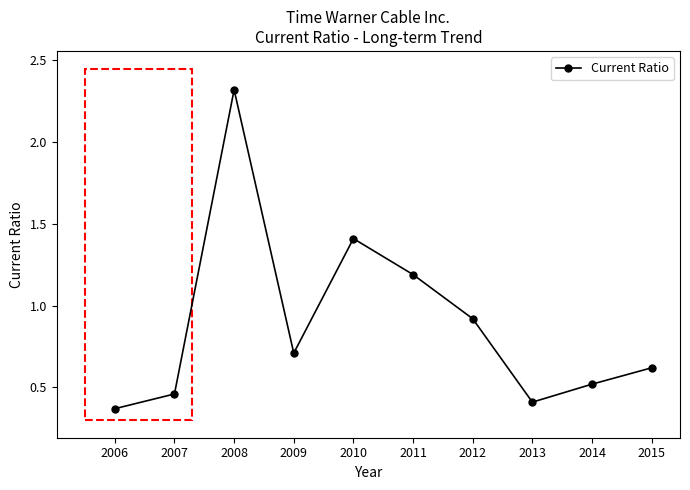

Where is the data nearest to the value 1?

2012